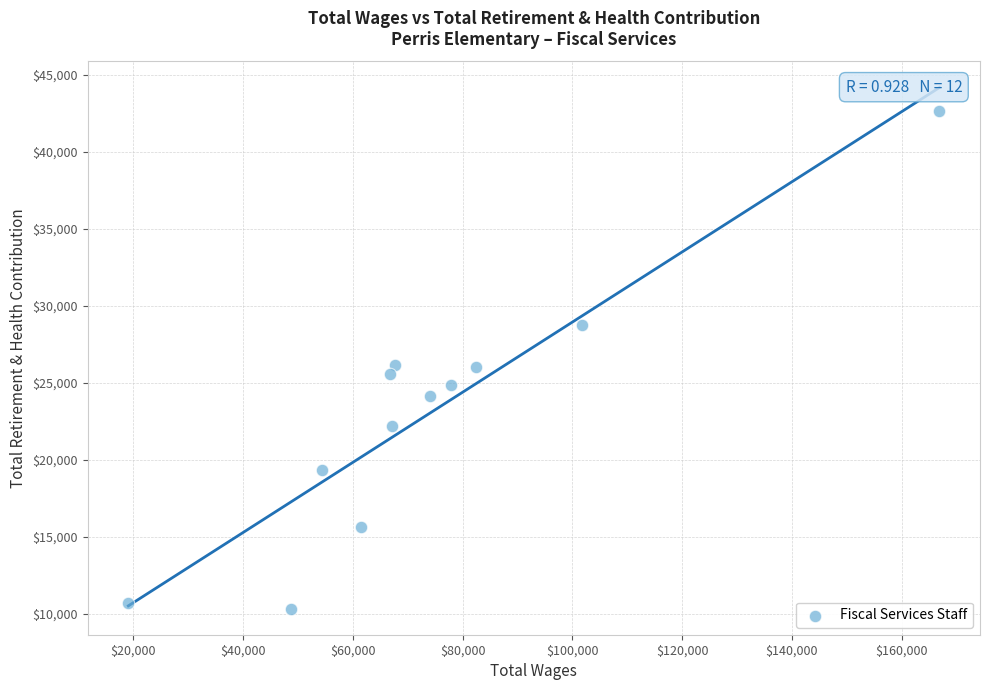

What is the range of X values (max minus min)?

147823